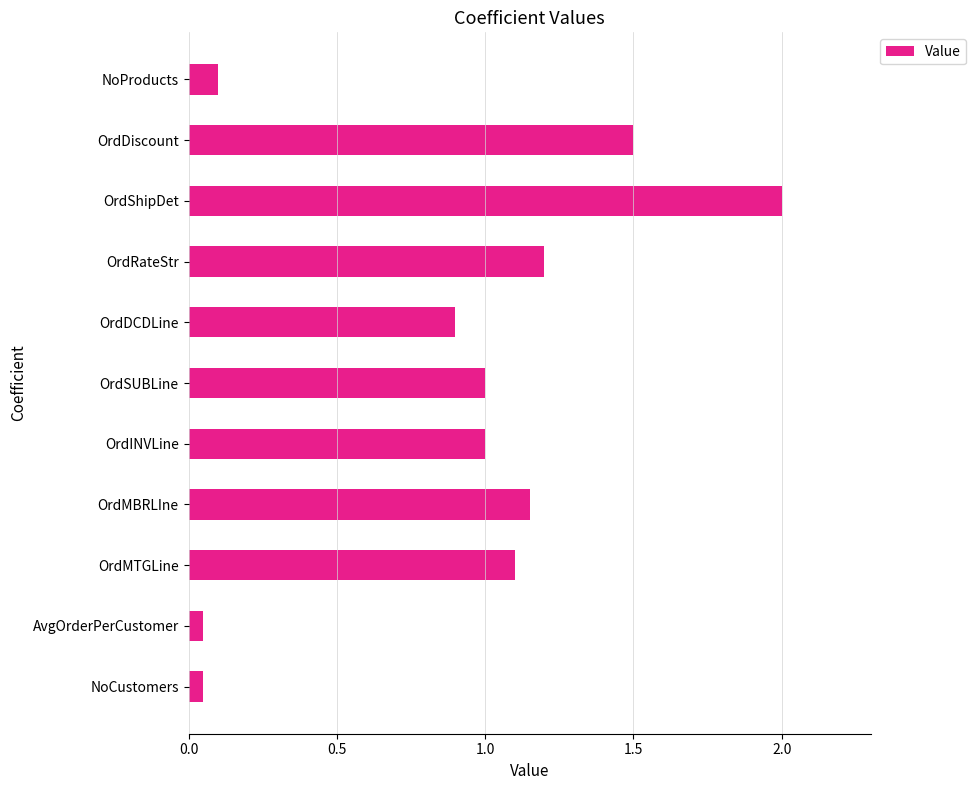

Approximately how many times larger is the value at OrdMBRLIne compared to OrdShipDet?

0.6